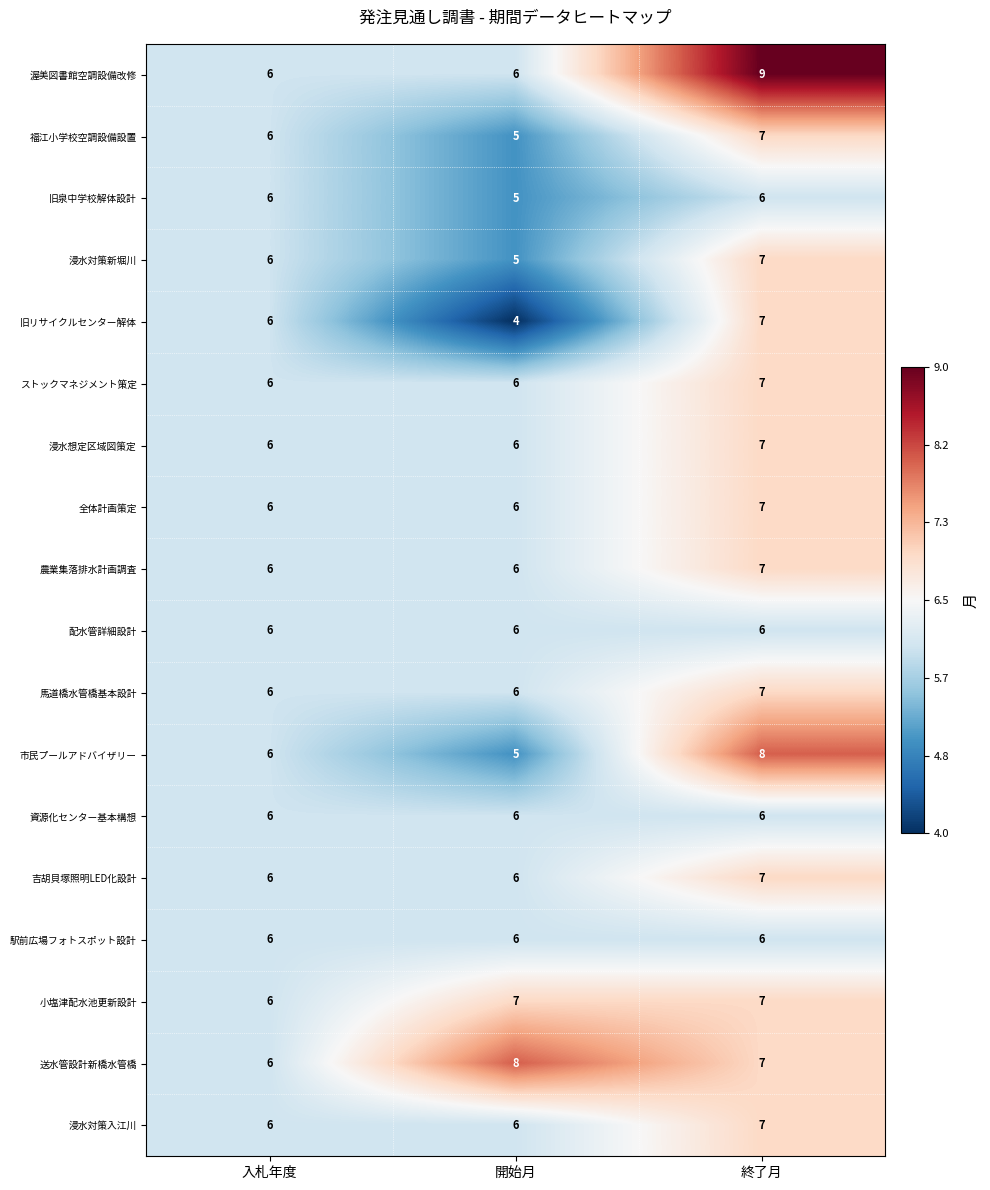

The 農業集落排水計画調査 series shows 3 at 終了月. True or false?

False